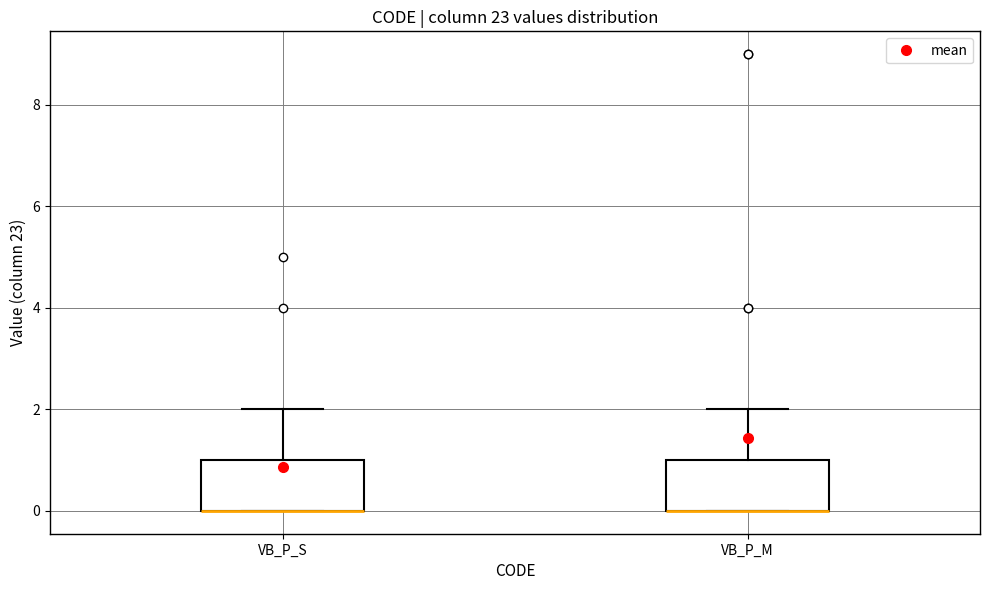

Where is the upper edge of the box for VB_P_M on the y-axis? The values are not printed on the chart, so give them approximately, as read against the axis.

1